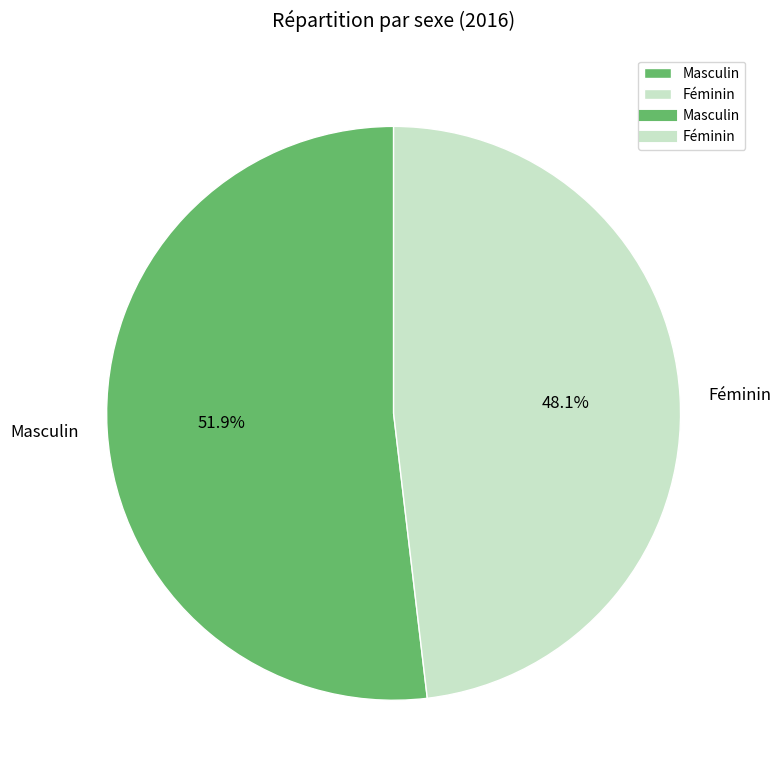

True or false: Féminin accounts for 41% of the total.

False